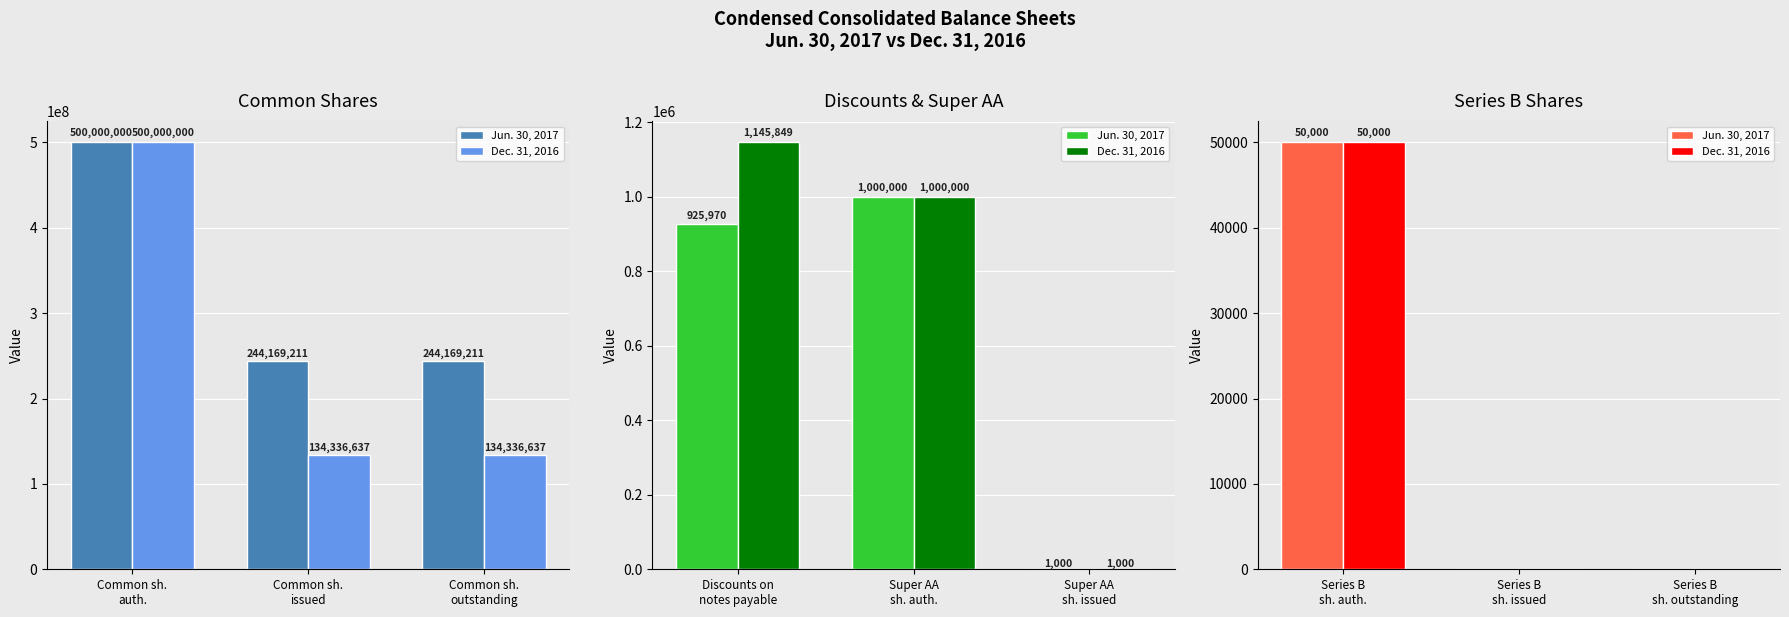

Count the number of data series in this chart.

2